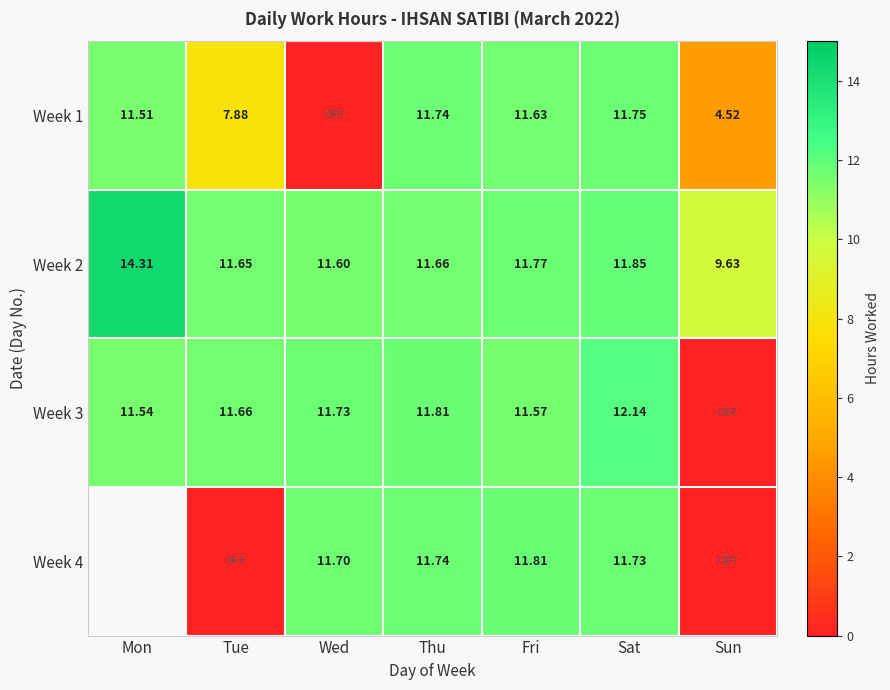

At which category is the sum across all series the highest?

Sat